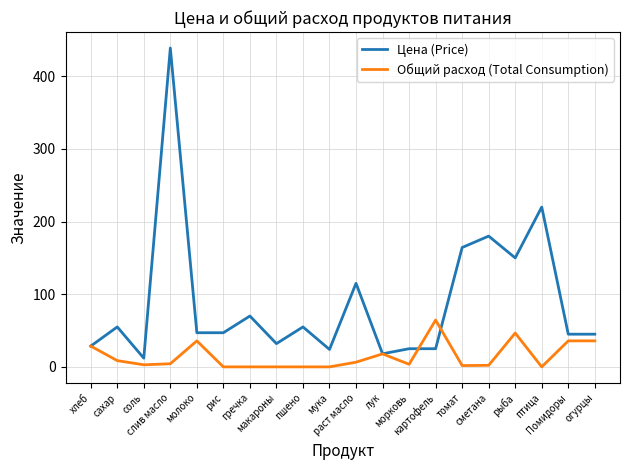

What is the greatest value displayed?

438.9